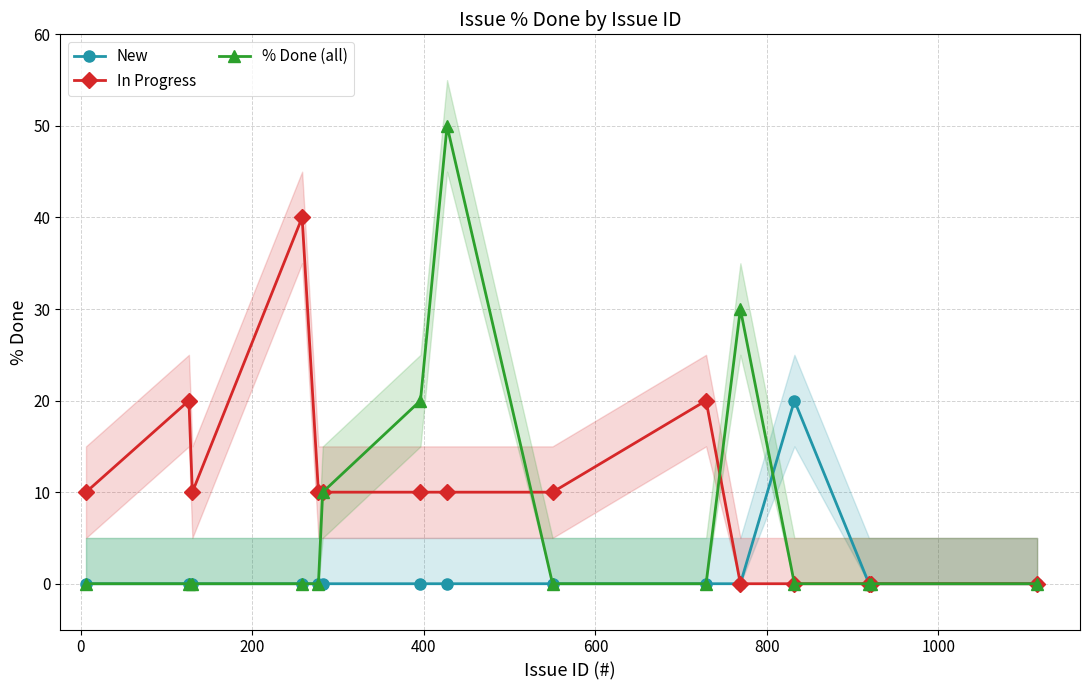

Which series has the largest range (max minus min)?

% Done (all)